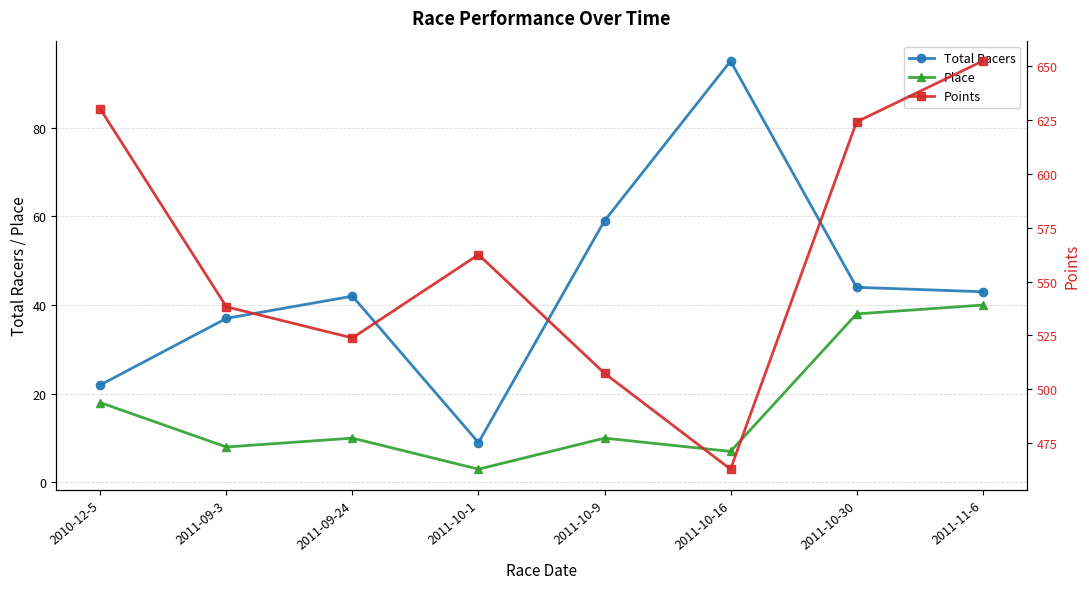

At which category does the chart reach its minimum across all series?

2011-10-1